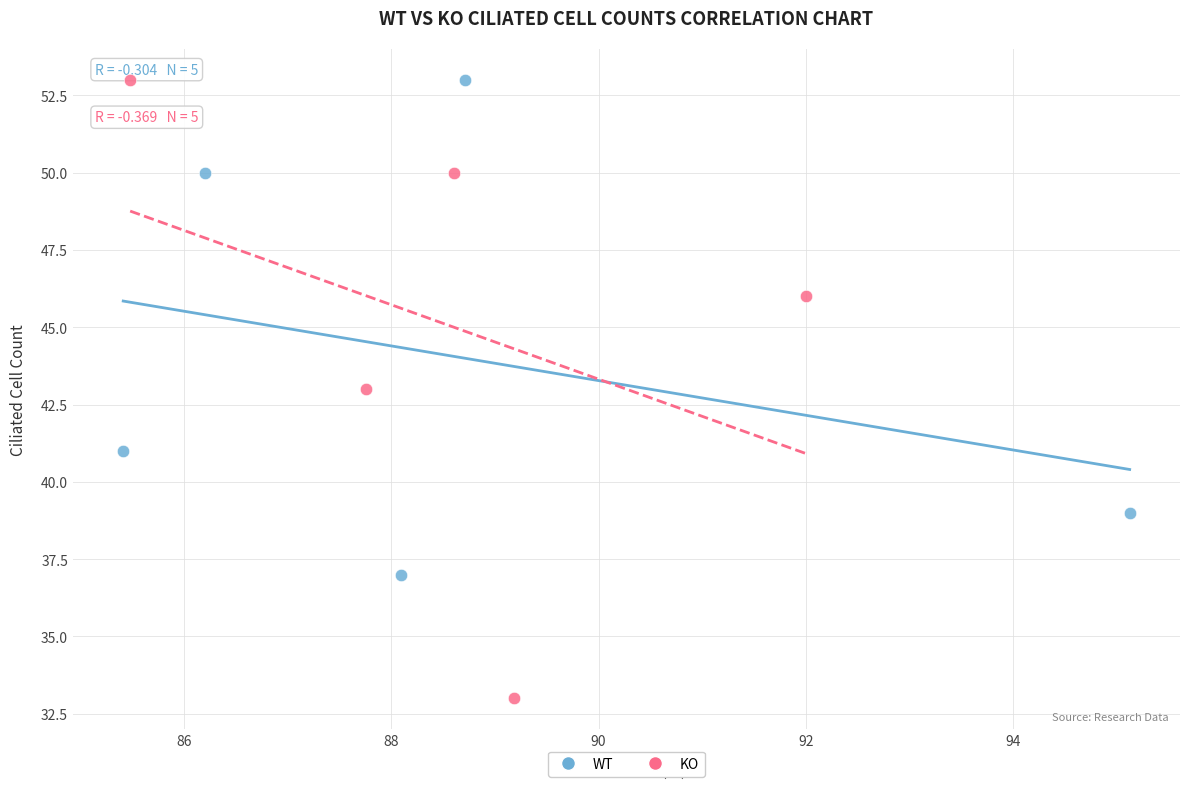

Which series contains the lowest Y value?

KO